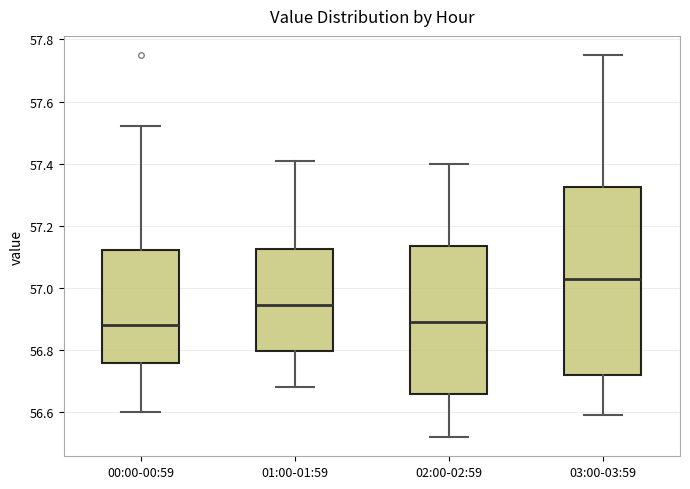

Reading left to right, read every box against the y-axis: the position of its median line, the range the box covers, and the ends of its whiskers. The values are not printed on the chart, so give them approximately, as read against the axis.

00:00-00:59: median 56.88, box 56.76 to 57.12, whiskers 56.60 to 57.52
01:00-01:59: median 56.94, box 56.80 to 57.12, whiskers 56.68 to 57.42
02:00-02:59: median 56.90, box 56.66 to 57.14, whiskers 56.52 to 57.40
03:00-03:59: median 57.04, box 56.72 to 57.32, whiskers 56.60 to 57.76